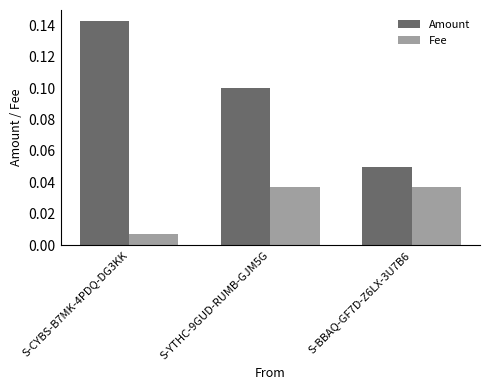

What is the label of the 2nd bar from the left?

S-YTHC-9GUD-RUMB-GJM5G